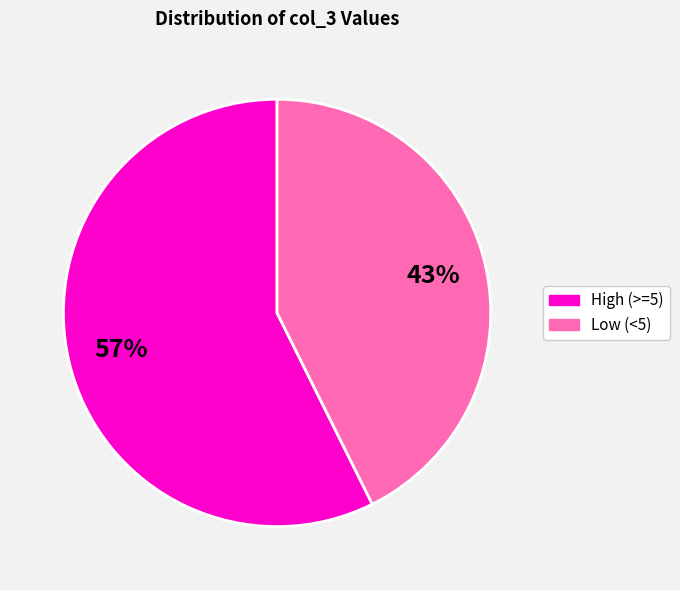

How many slices are in this pie chart?

2